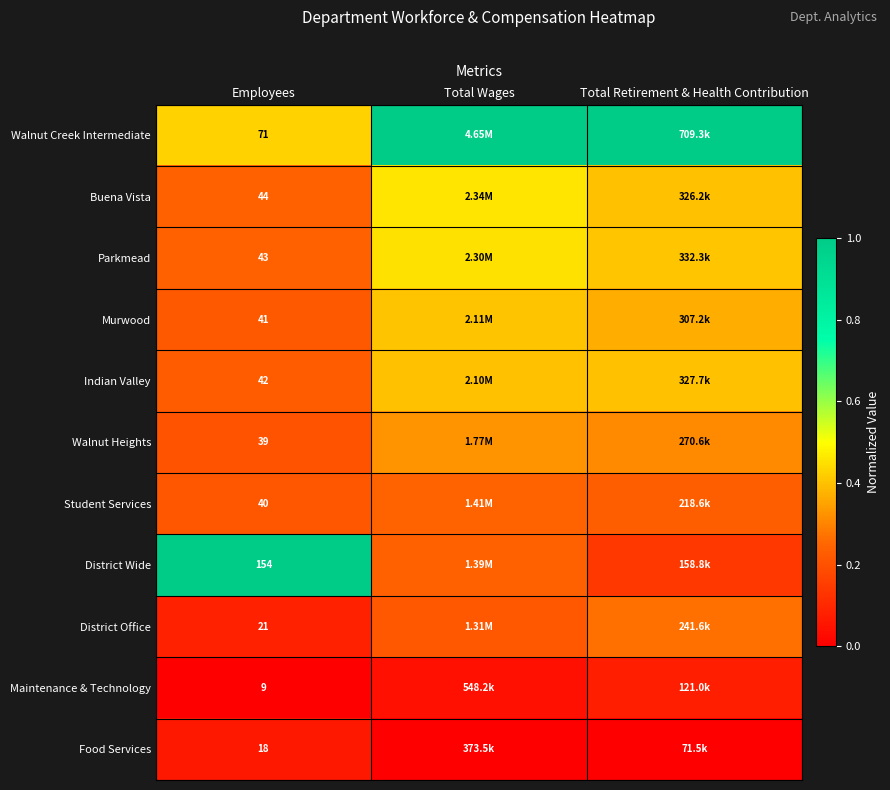

Rank the series at Employees from highest to lowest value.

District Wide, Walnut Creek Intermediate, Buena Vista, Parkmead, Indian Valley, Murwood, Student Services, Walnut Heights, District Office, Food Services, Maintenance & Technology